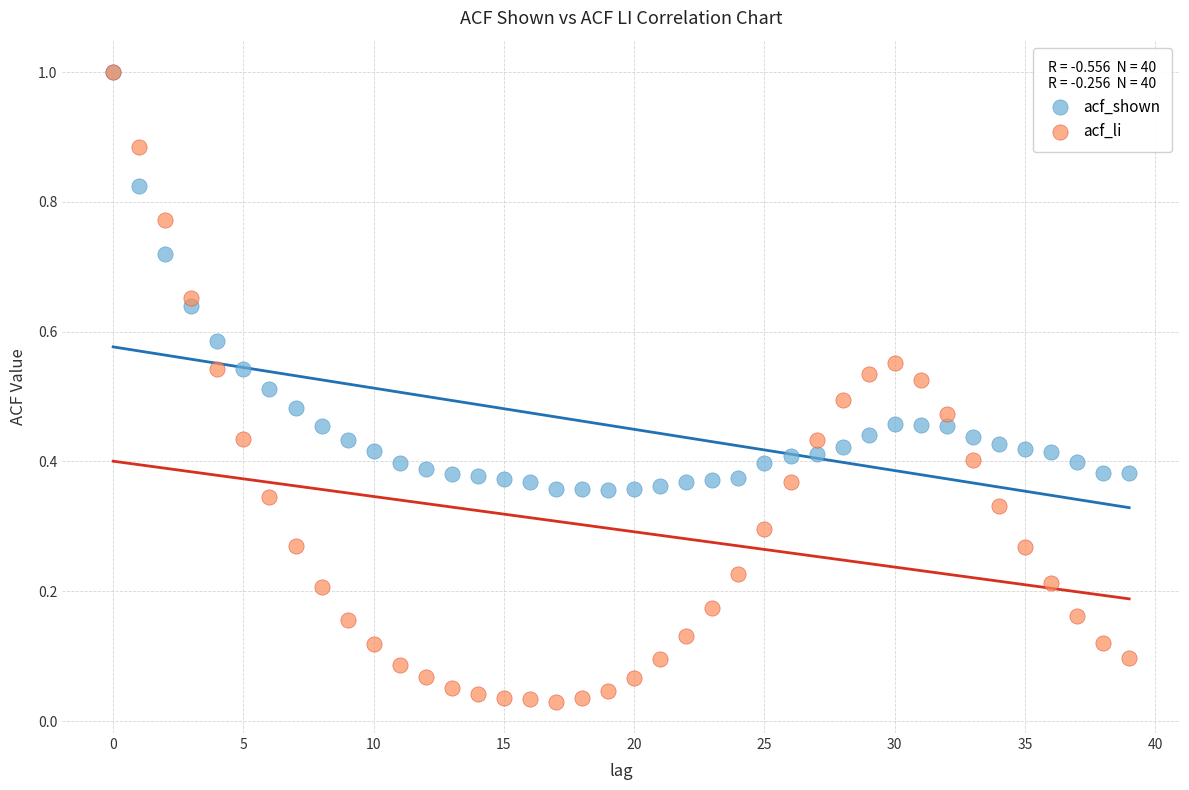

What are all the series names shown in the legend?

acf_shown, acf_li